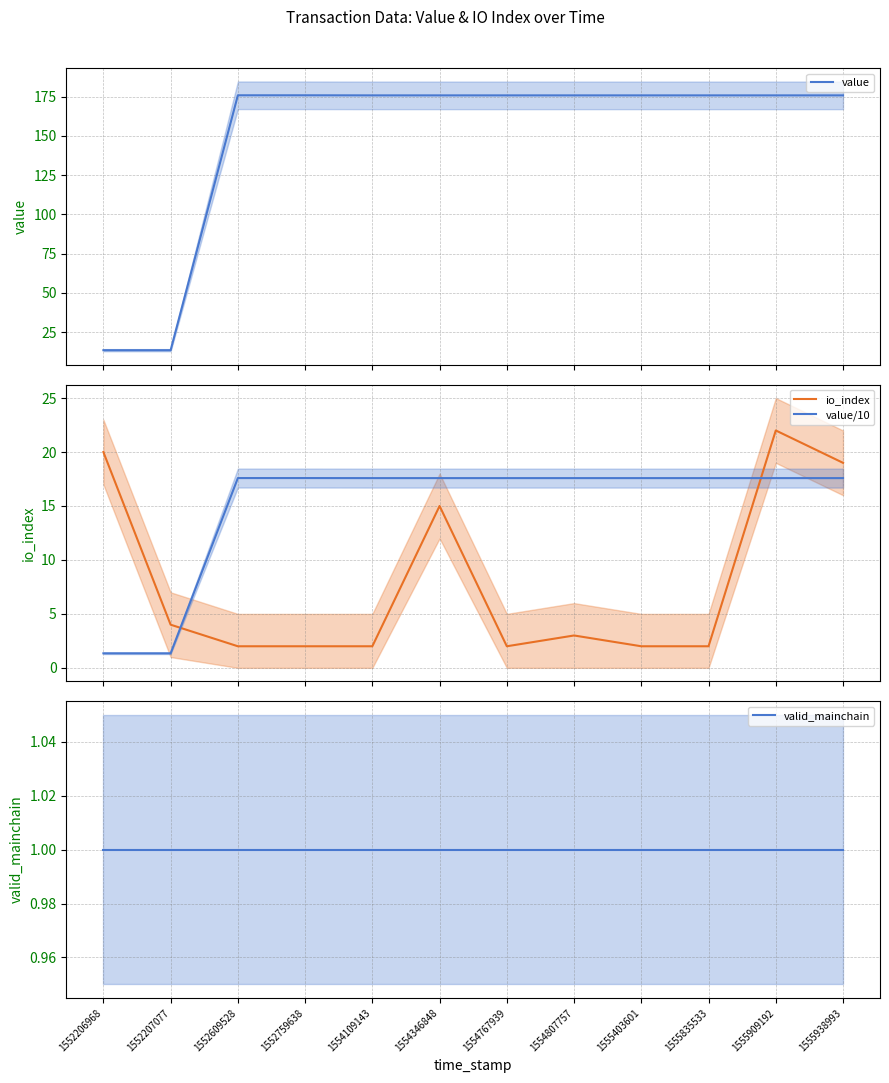

What is the difference between the maximum and minimum values in the value/10 series?

16.2